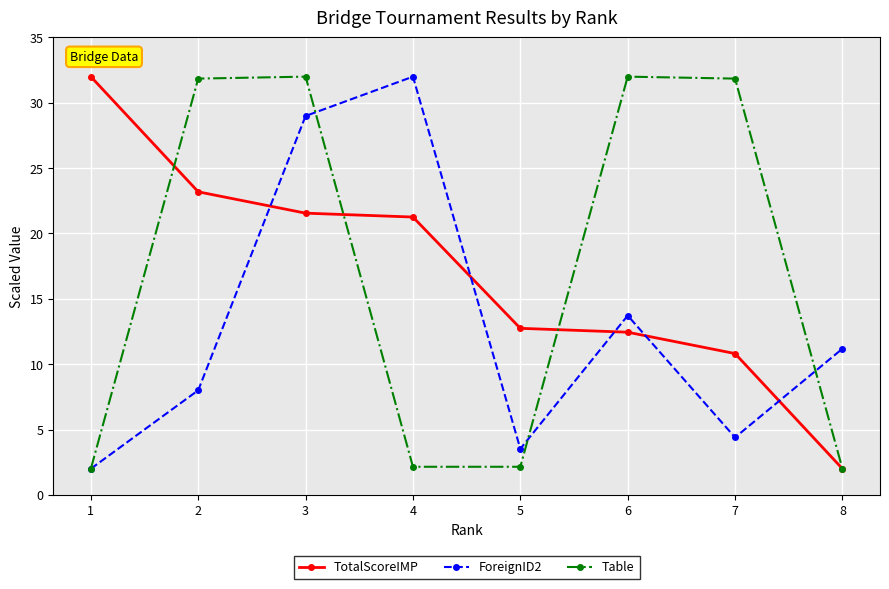

What is the spread (max minus min) of values at 1?

30.0